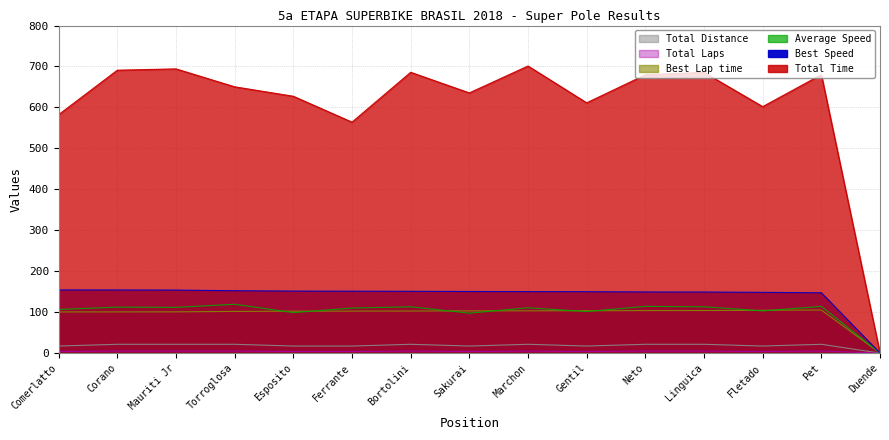

The Average Speed series shows 114.1 at Neto. True or false?

True